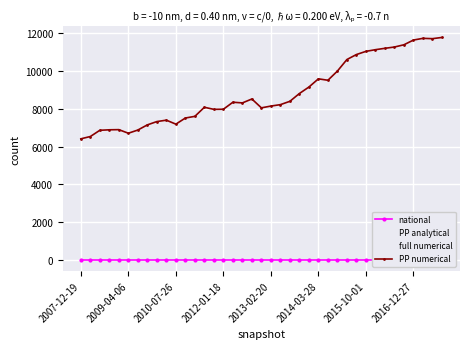

How many series are shown in this chart?

4